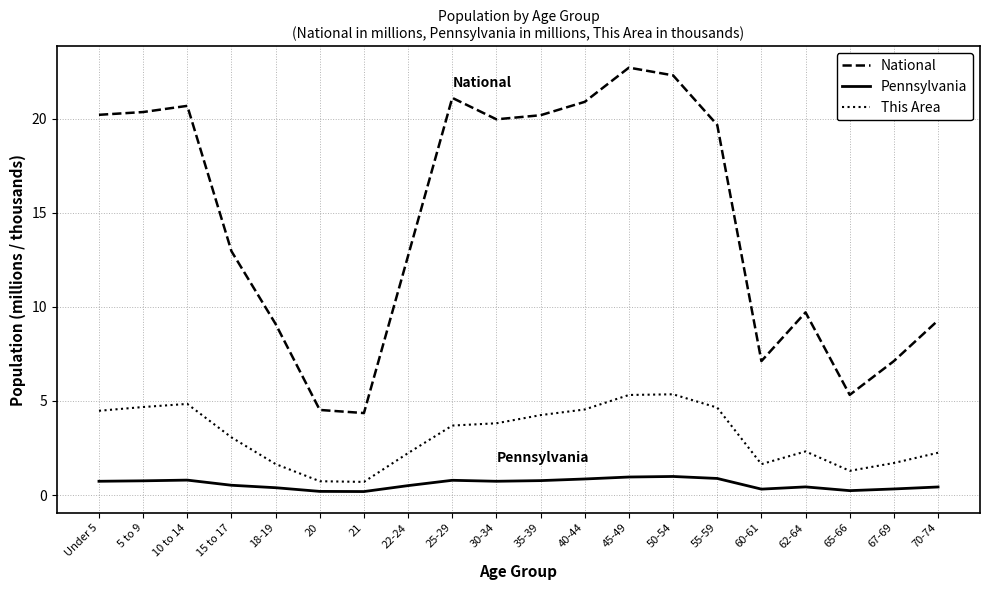

True or false: This Area and National cross at least once.

False